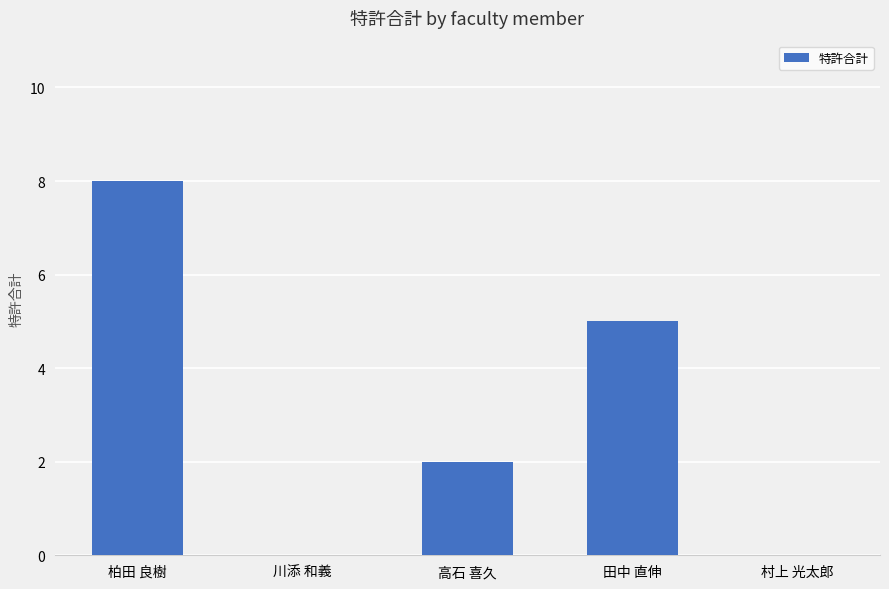

Reading left to right, what are all the values shown in this chart?

柏田 良樹=8	川添 和義=0	高石 喜久=2	田中 直伸=5	村上 光太郎=0